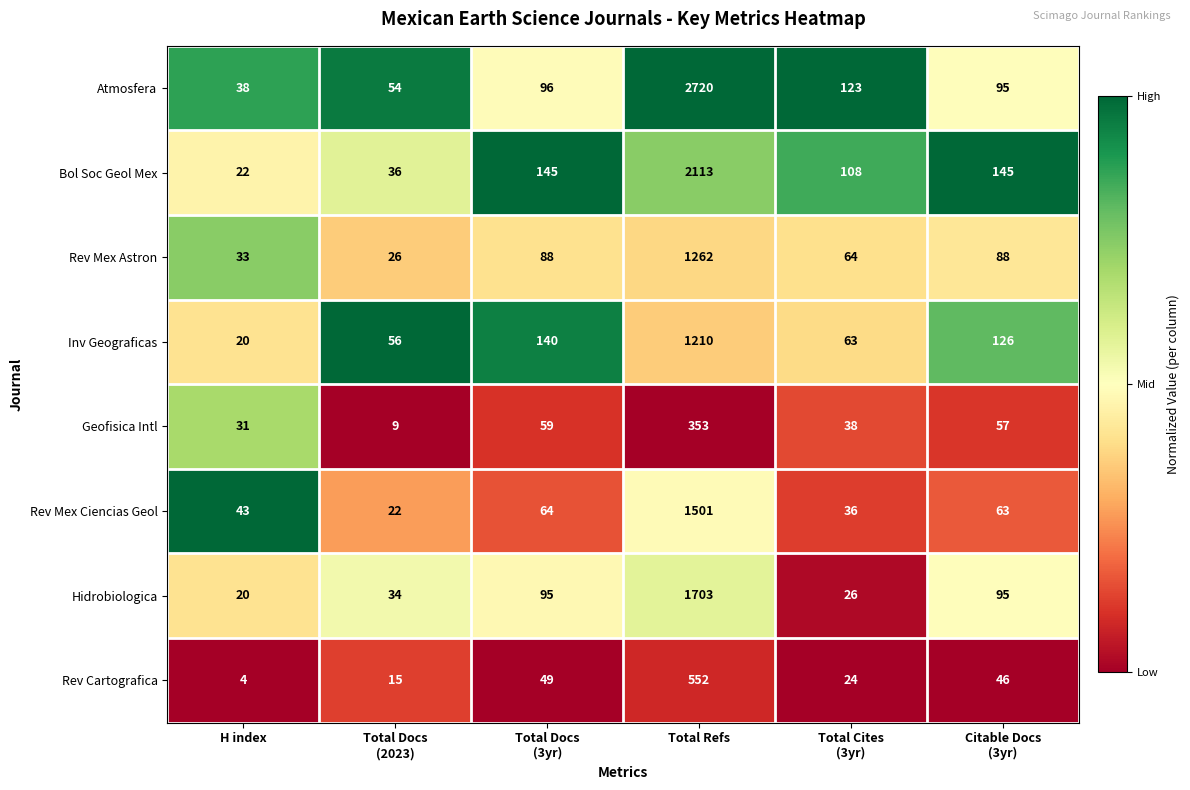

How many series are shown in this chart?

8